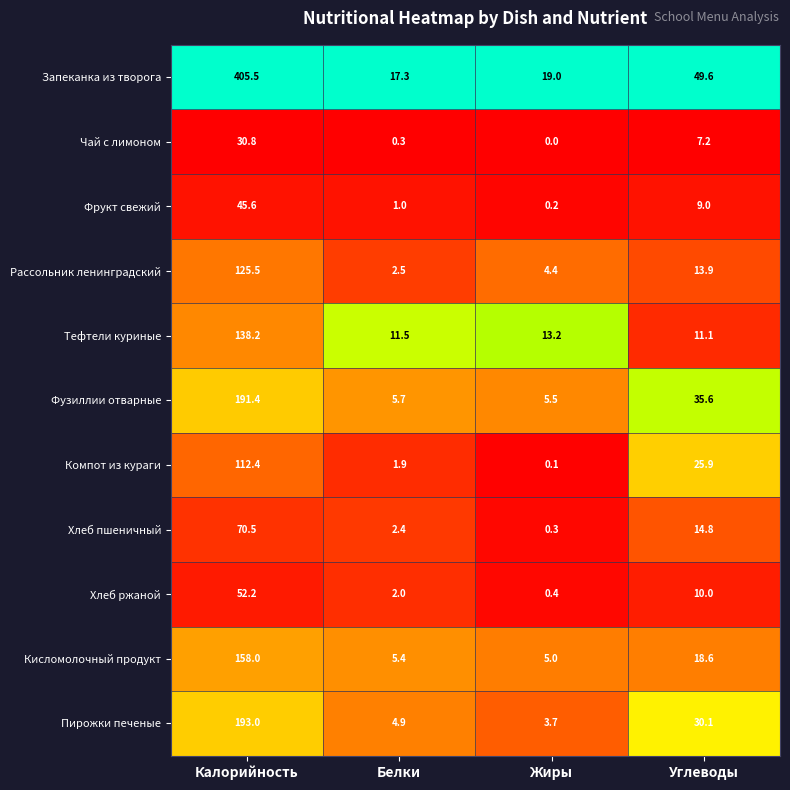

Rank the series at Жиры from lowest to highest value.

Чай с лимоном, Компот из кураги, Фрукт свежий, Хлеб пшеничный, Хлеб ржаной, Пирожки печеные, Рассольник ленинградский, Кисломолочный продукт, Фузиллии отварные, Тефтели куриные, Запеканка из творога